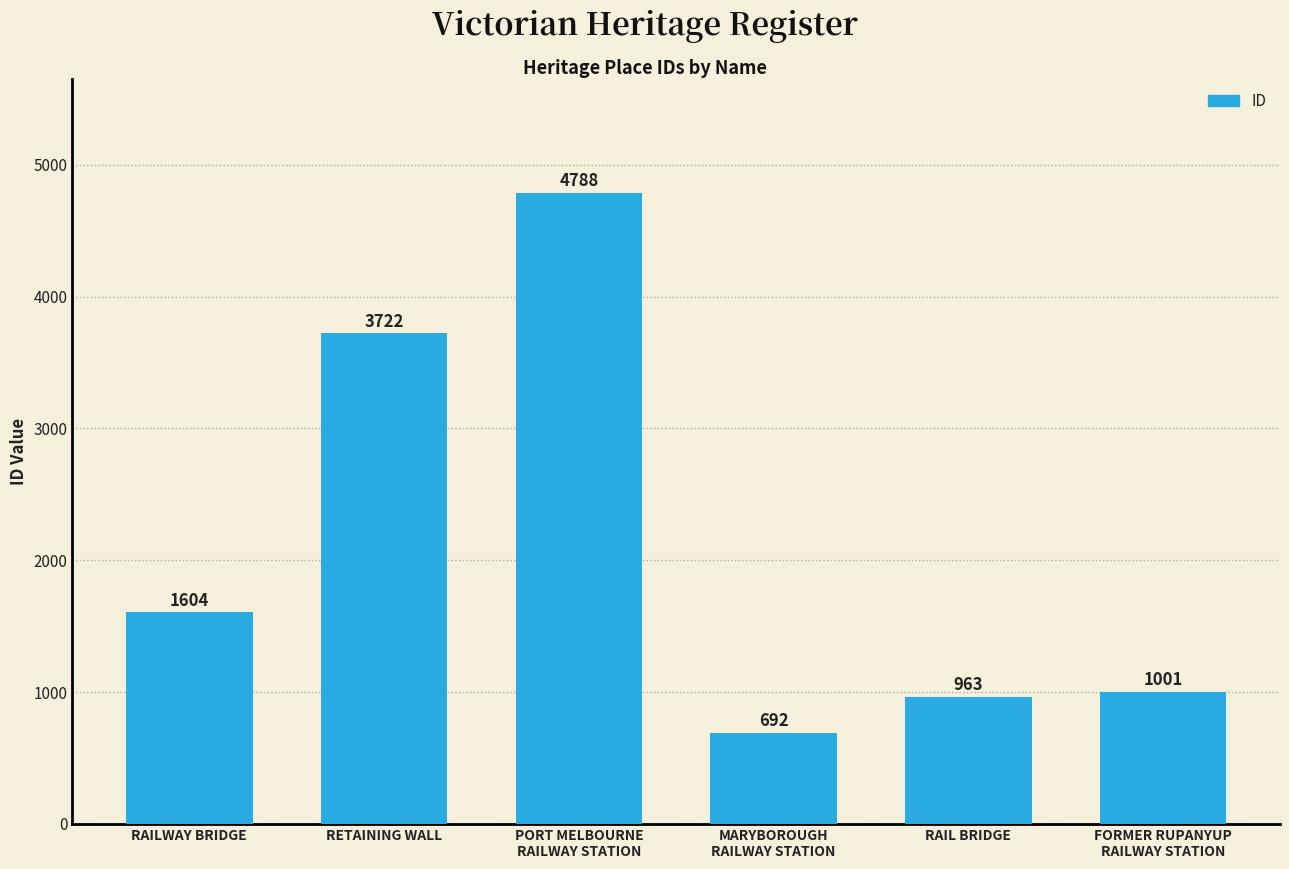

What is the average value?

2128